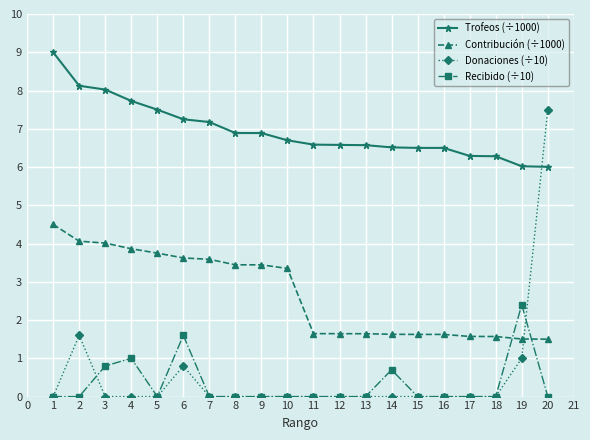

Which series has the largest total across all categories?

Trofeos (÷1000)